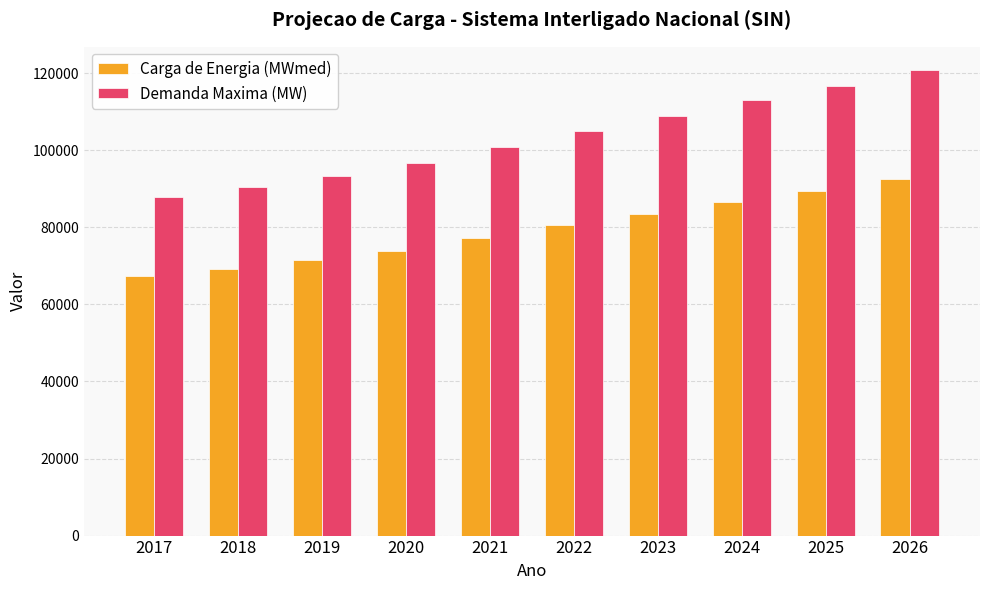

List the series in order of their overall mean, highest first.

Demanda Maxima (MW), Carga de Energia (MWmed)